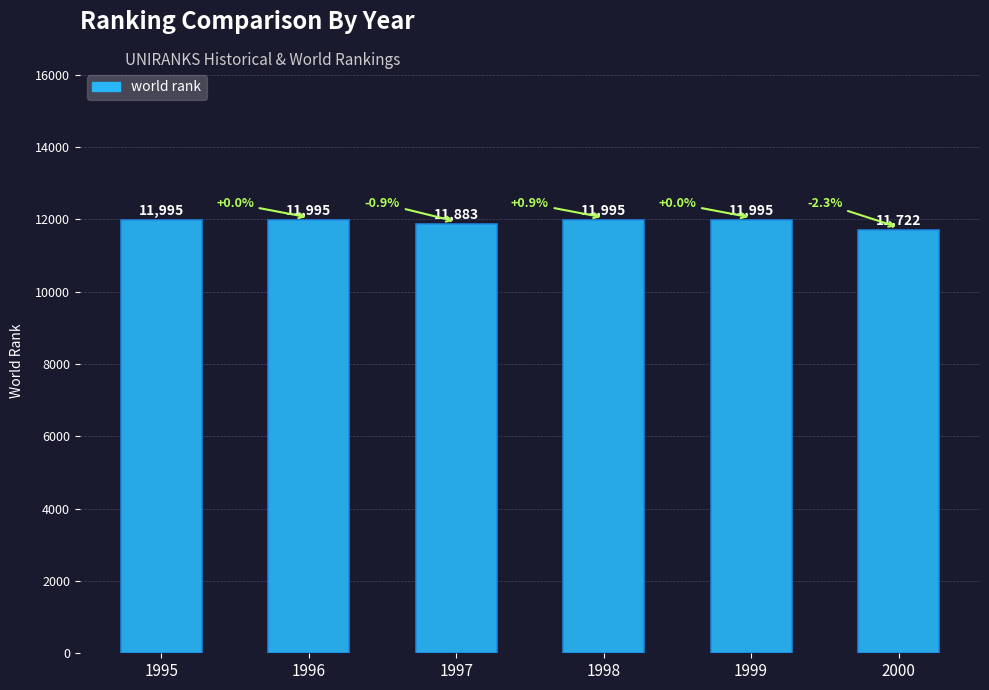

What is the approximate value at 1999, to the nearest 10?

12000